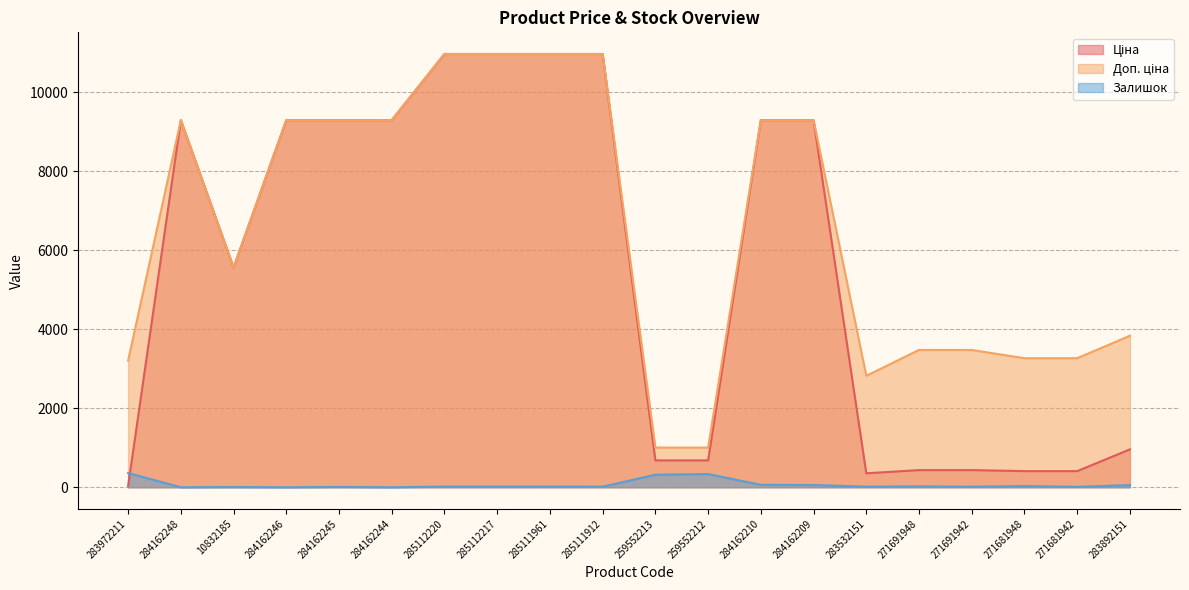

At which label does Залишок reach its minimum?

284162248